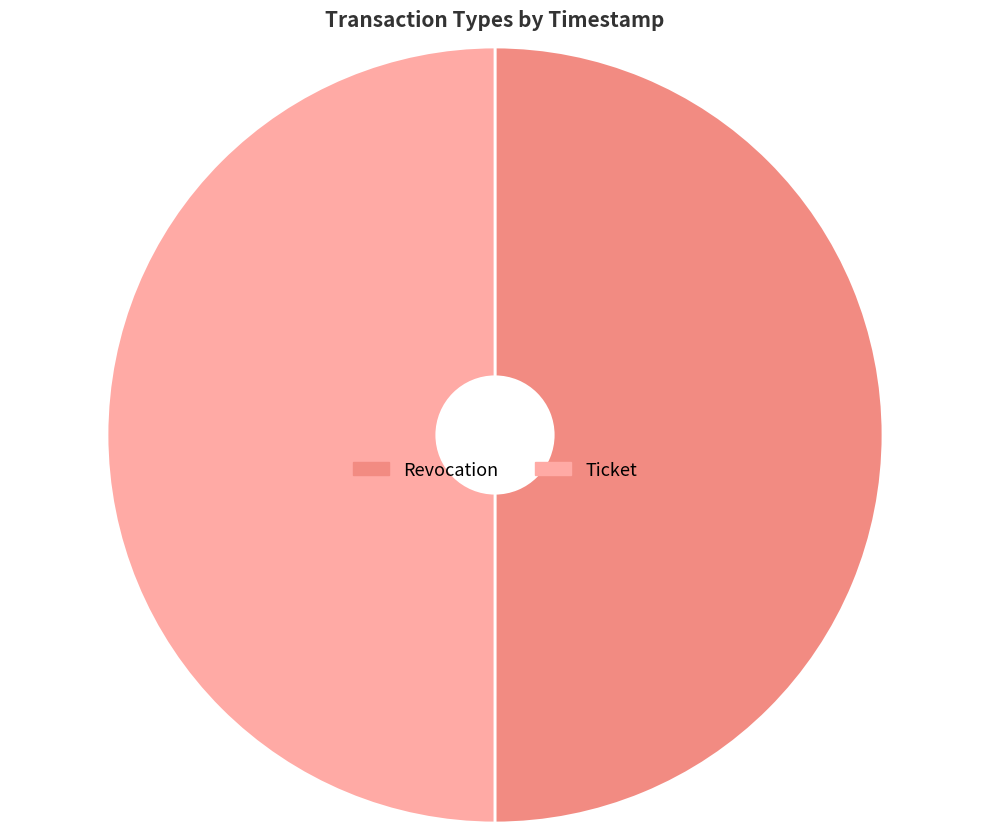

True or false: Ticket accounts for 50% of the total.

True